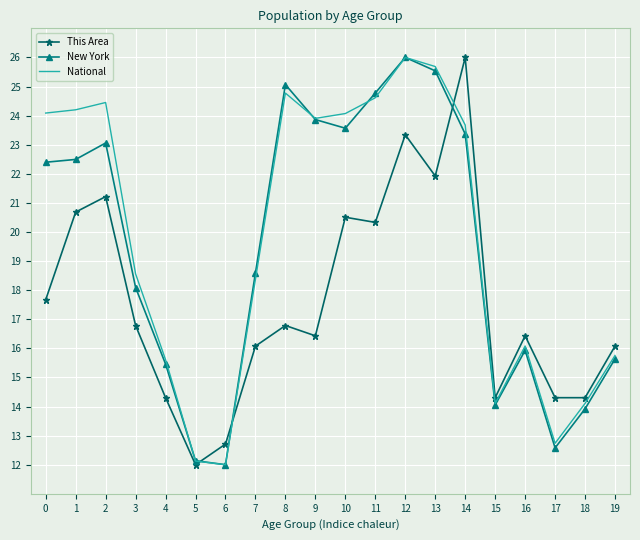

How many intersections are there between This Area and National?

3